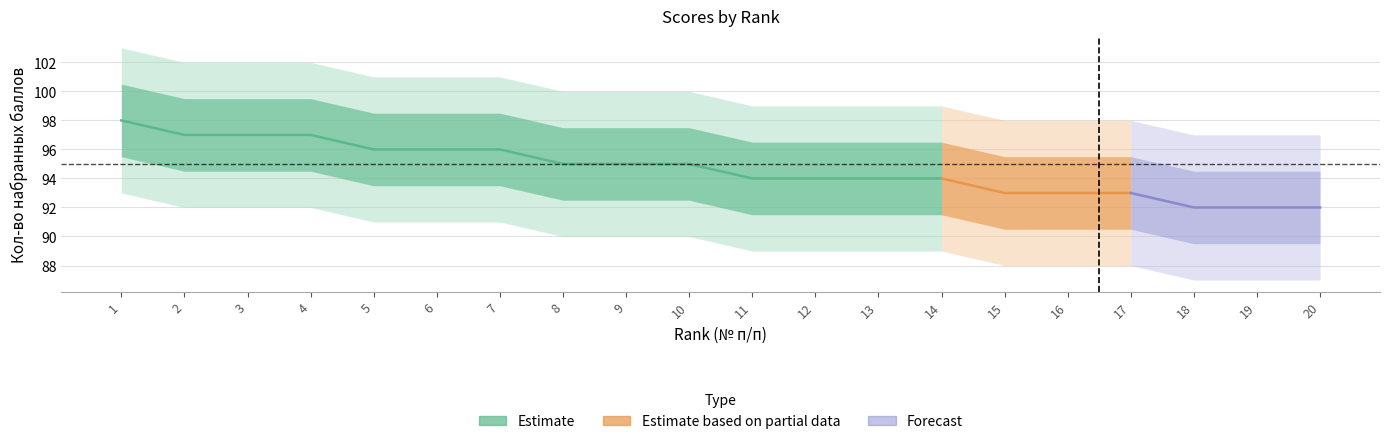

Which category has the lowest value in the Кол-во набранных баллов series?

18